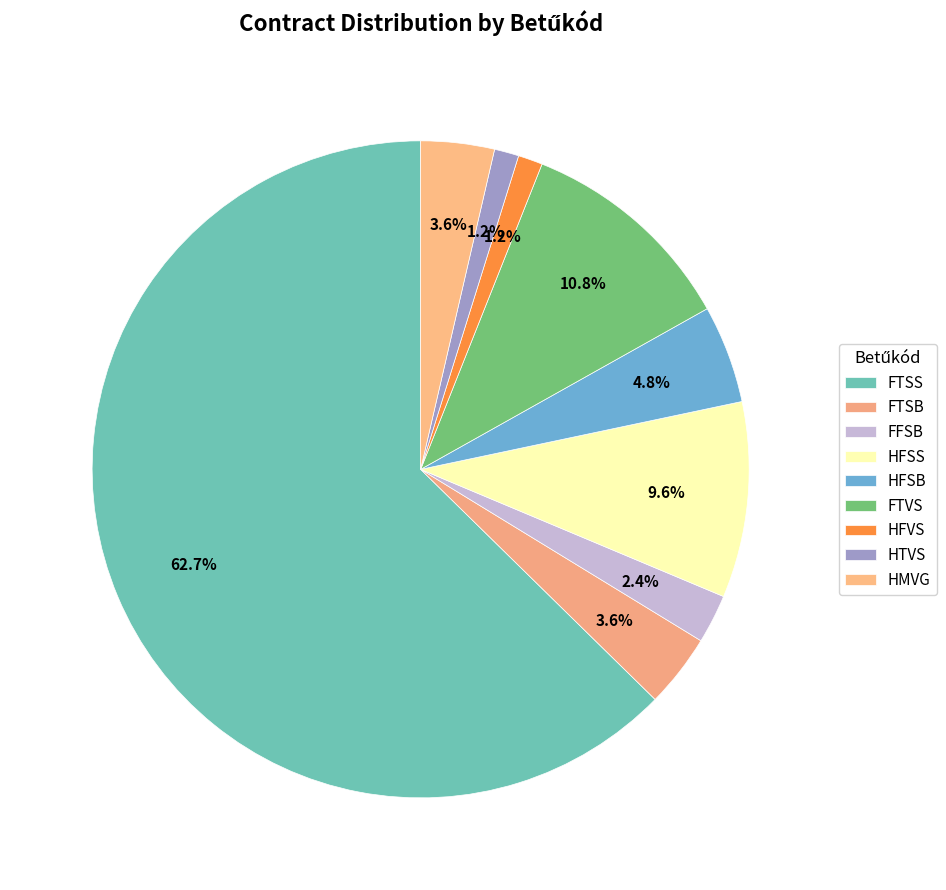

To the nearest percent, what is the difference between the largest and smallest slice percentages?

61%